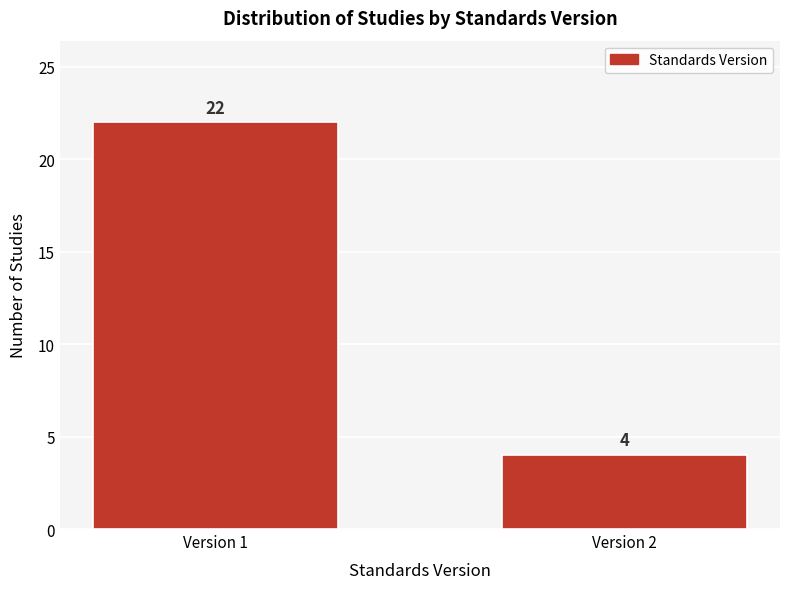

Reading left to right, what are all the values shown in this chart?

Version 1=22	Version 2=4